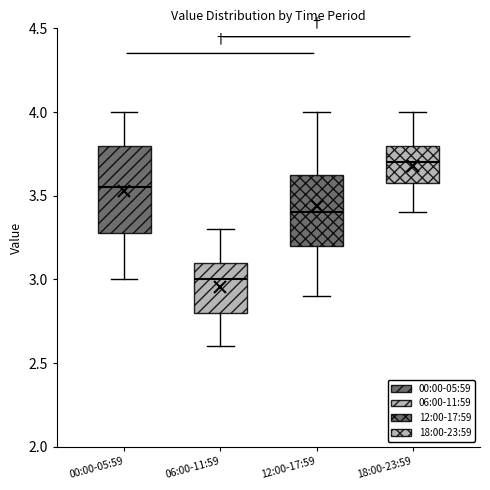

Where is the lower edge of the box for 06:00-11:59 on the y-axis? The values are not printed on the chart, so give them approximately, as read against the axis.

2.80